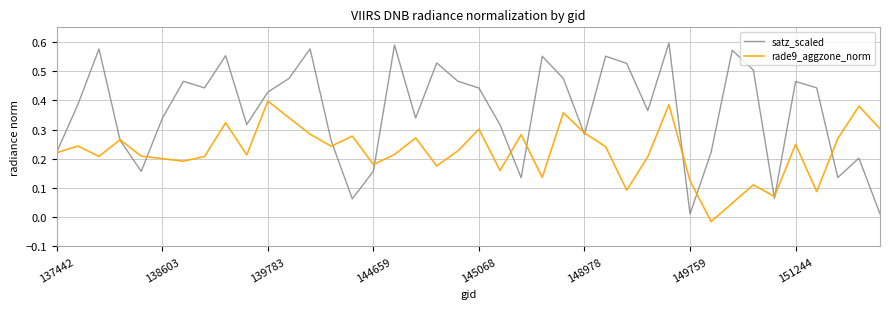

List the series in order of their peak value, highest first.

satz_scaled, rade9_aggzone_norm